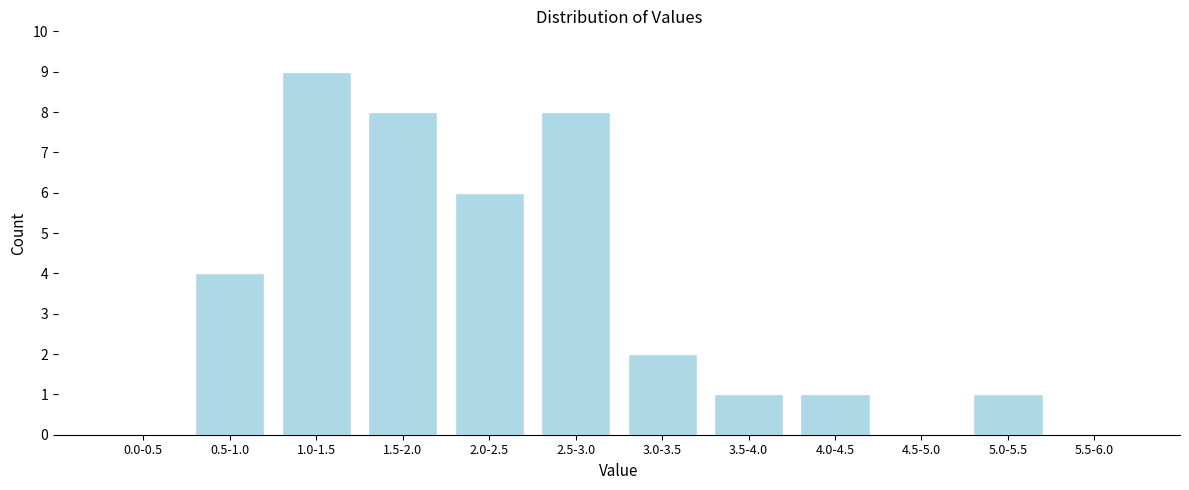

Reading right to left, what are all the values shown in this chart?

5.5-6.0=0	5.0-5.5=1	4.5-5.0=0	4.0-4.5=1	3.5-4.0=1	3.0-3.5=2	2.5-3.0=8	2.0-2.5=6	1.5-2.0=8	1.0-1.5=9	0.5-1.0=4	0.0-0.5=0